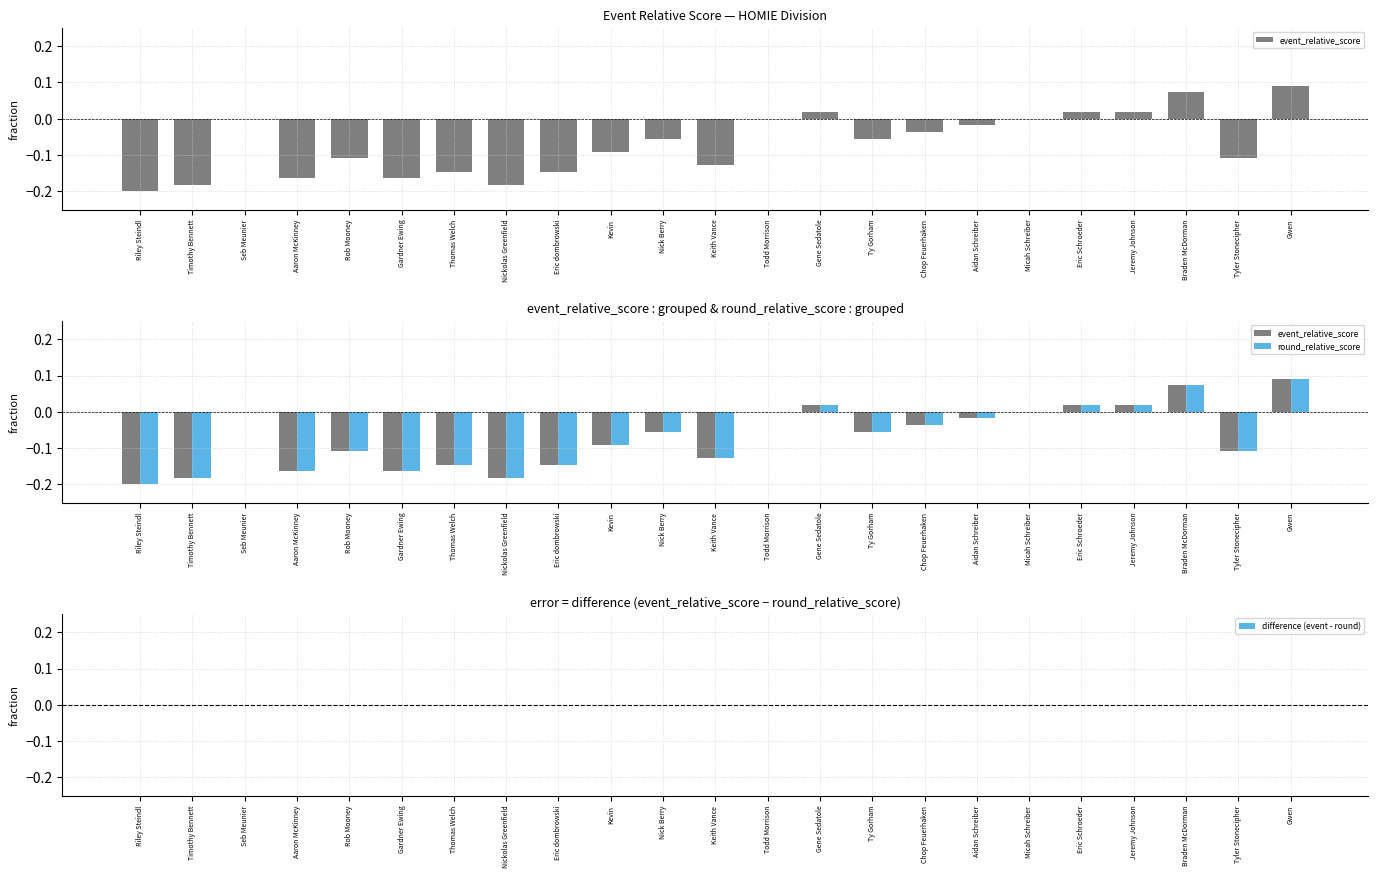

What is the maximum value shown in the chart?

0.1